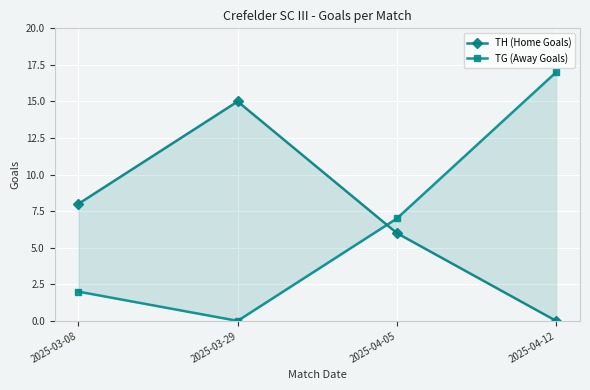

How many data points in TH (Home Goals) are above 8?

1